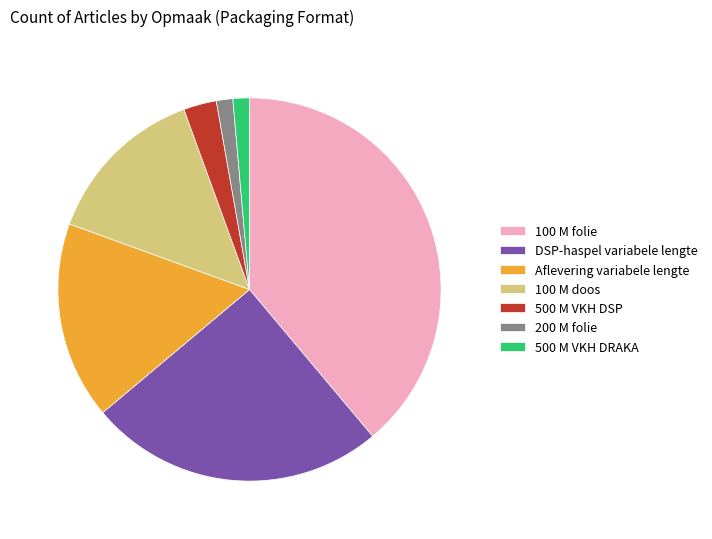

Which category has the biggest portion of the pie?

100 M folie